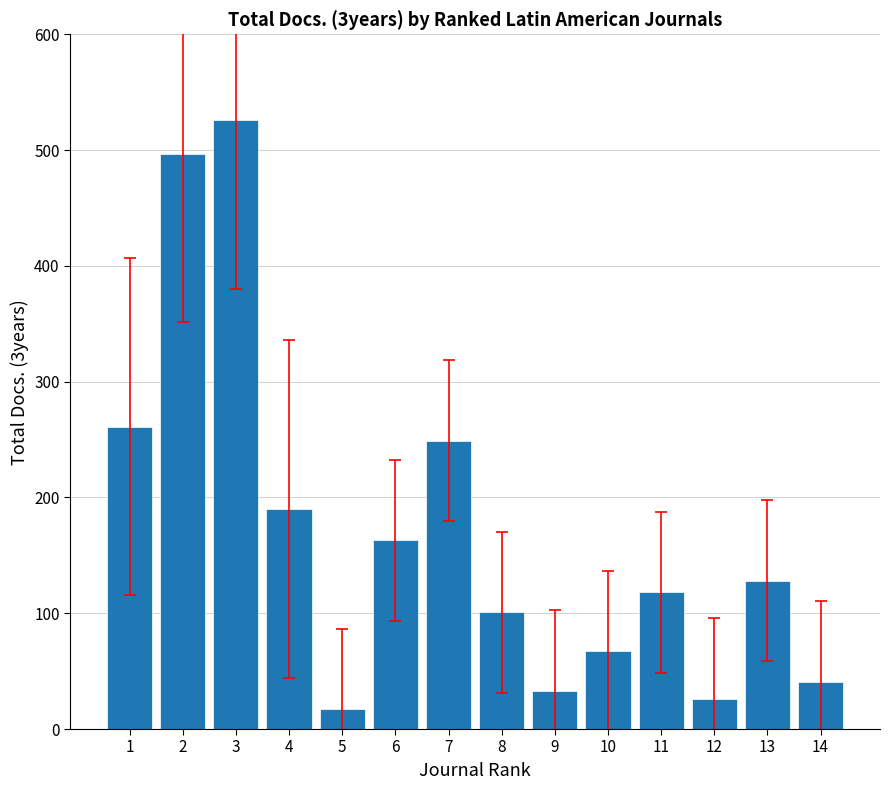

Is it true that the value at 2 is 670?

False